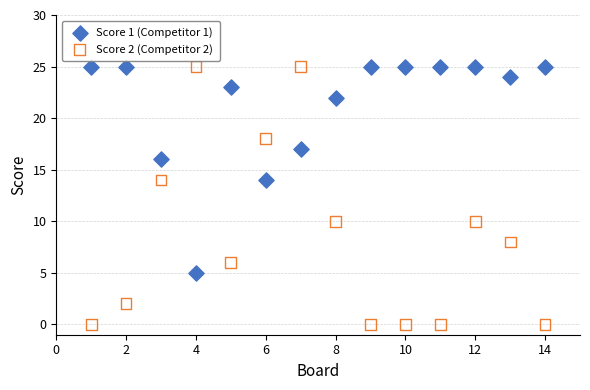

Across all data points, what is the range of Y values (max minus min)?

25